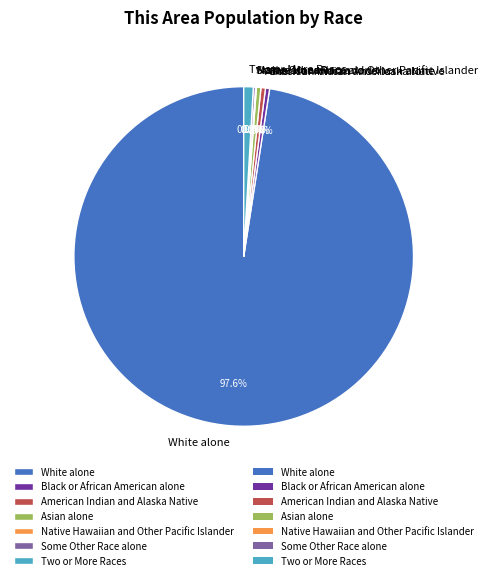

To the nearest percent, what portion does White alone represent?

98%